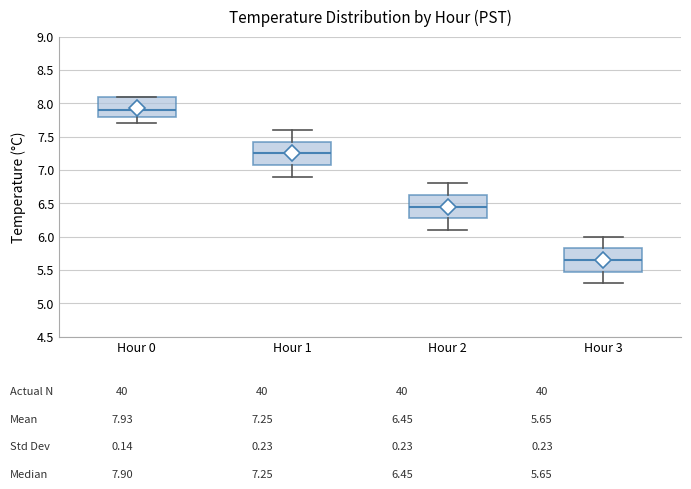

Reading left to right, transcribe this box plot: for each box, give where its median line is, the range the box spans, and where its two whiskers end, as read against the y-axis. The values are not printed on the chart, so give them approximately, as read against the axis.

Hour 0: median 7.90, box 7.80 to 8.10, whiskers 7.70 to 8.10
Hour 1: median 7.25, box 7.10 to 7.45, whiskers 6.90 to 7.60
Hour 2: median 6.45, box 6.30 to 6.65, whiskers 6.10 to 6.80
Hour 3: median 5.65, box 5.50 to 5.85, whiskers 5.30 to 6.00